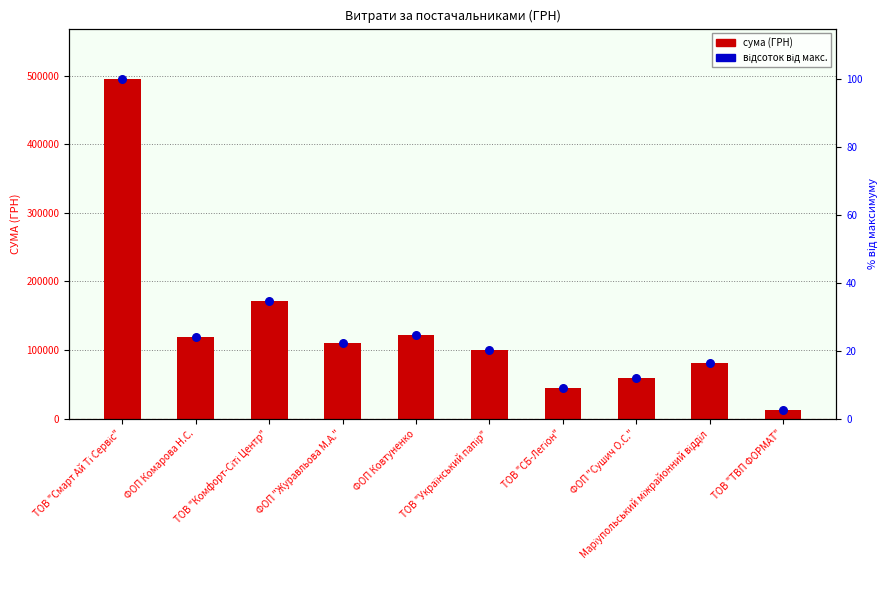

What are all the series names shown in the legend?

сума (ГРН), відсоток від макс.